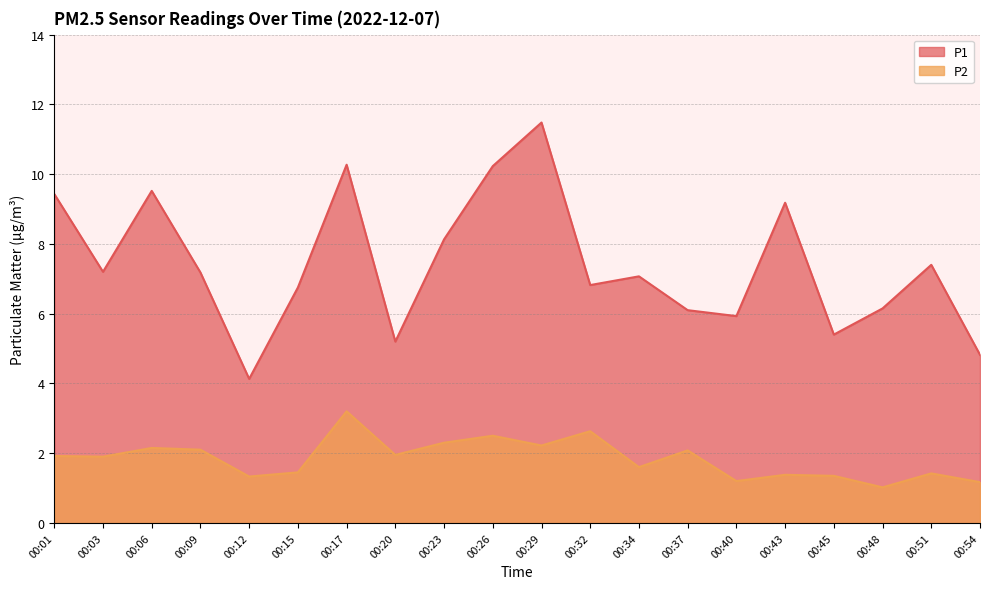

How many lines are shown in the chart?

2